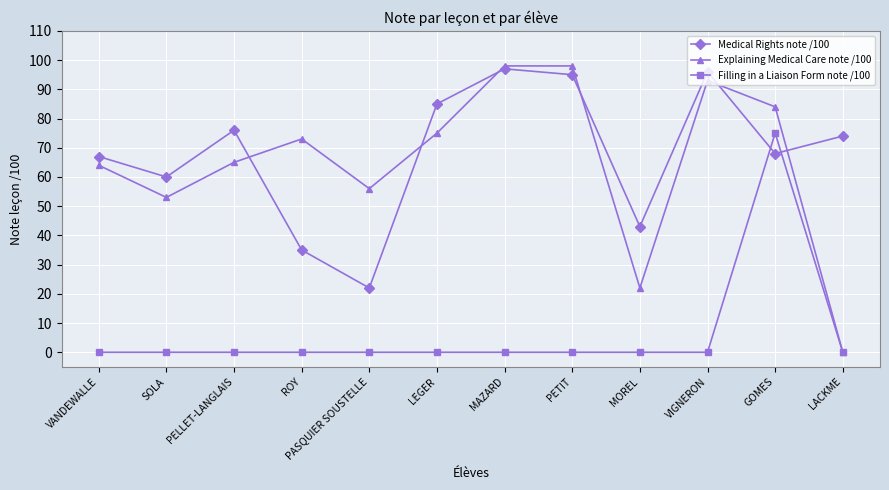

Which series has the largest total across all categories?

Medical Rights note /100